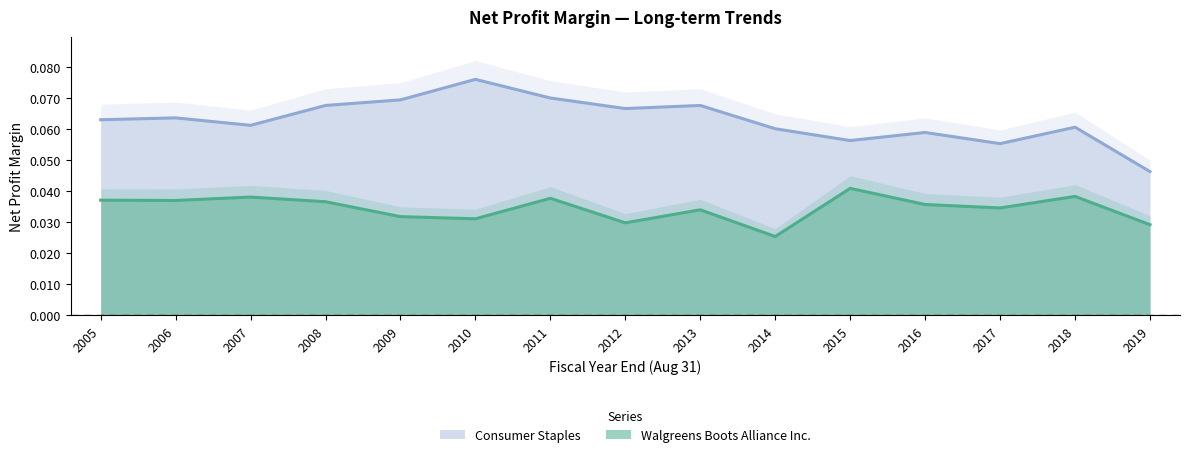

True or false: Consumer Staples and Walgreens Boots Alliance Inc. intersect in this chart.

False